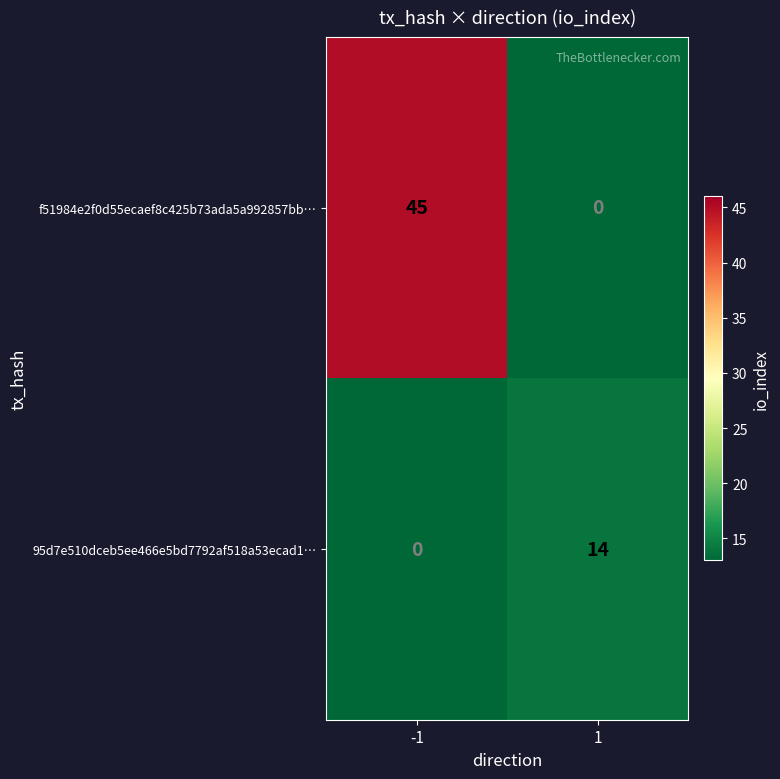

What is the difference between the maximum and minimum values in the 95d7e510dceb5ee466e5bd7792af518a53ecad1… series?

14